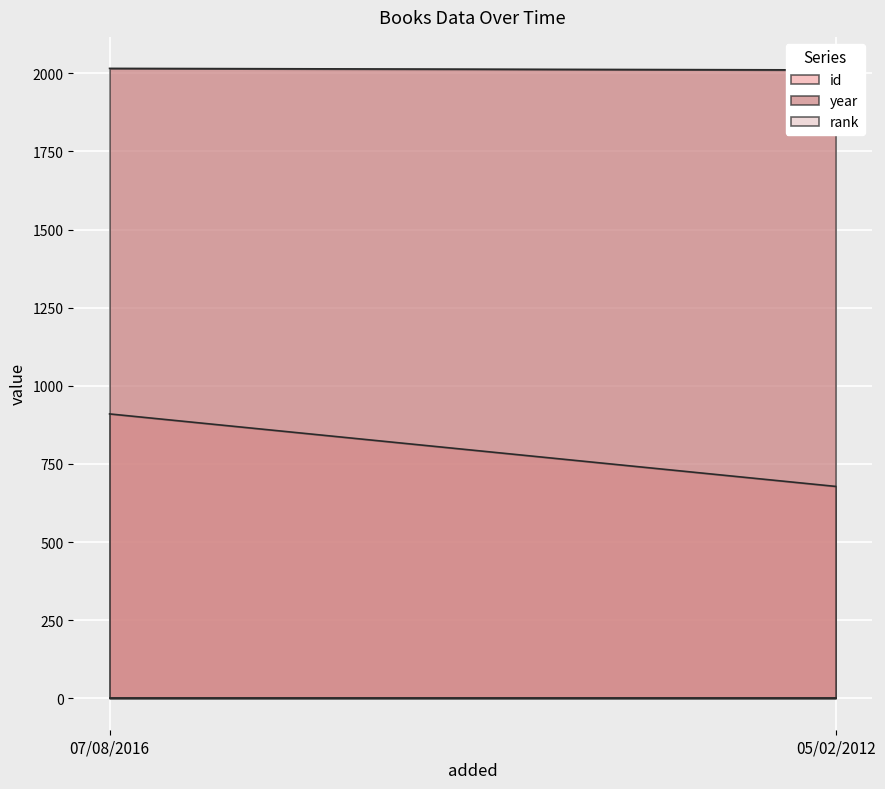

At which label does rank reach its minimum?

07/08/2016